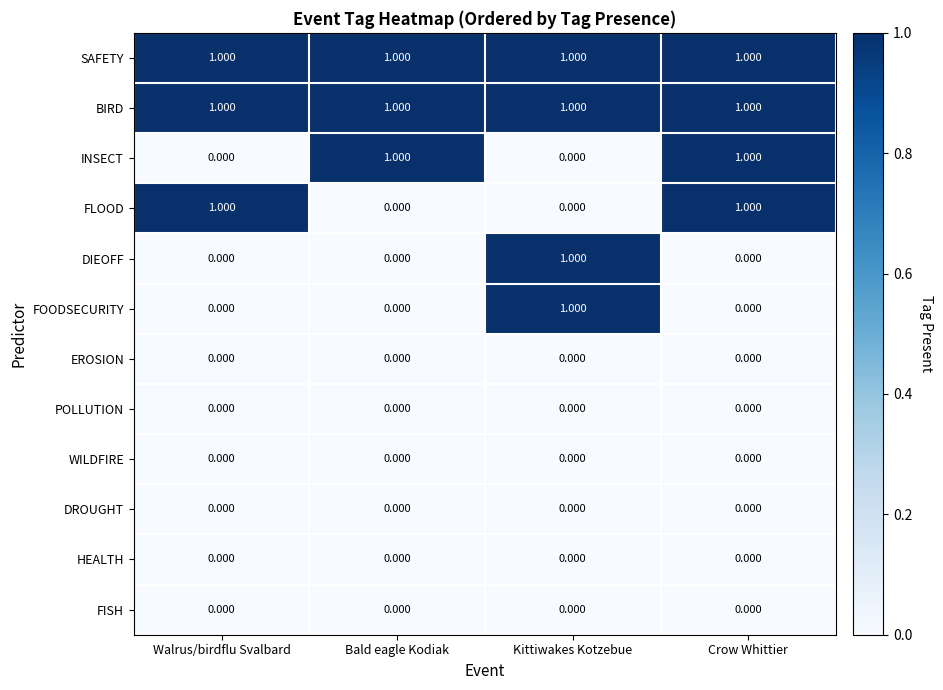

Count the number of data series in this chart.

12